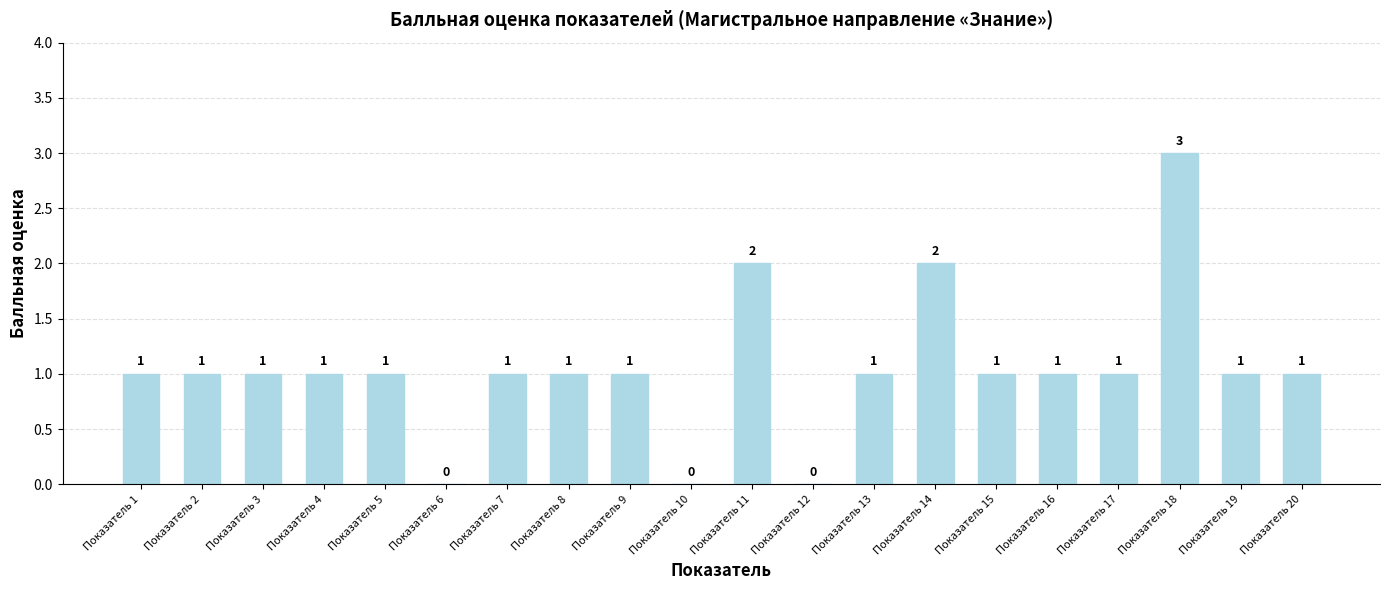

What is the sum of all values?

21